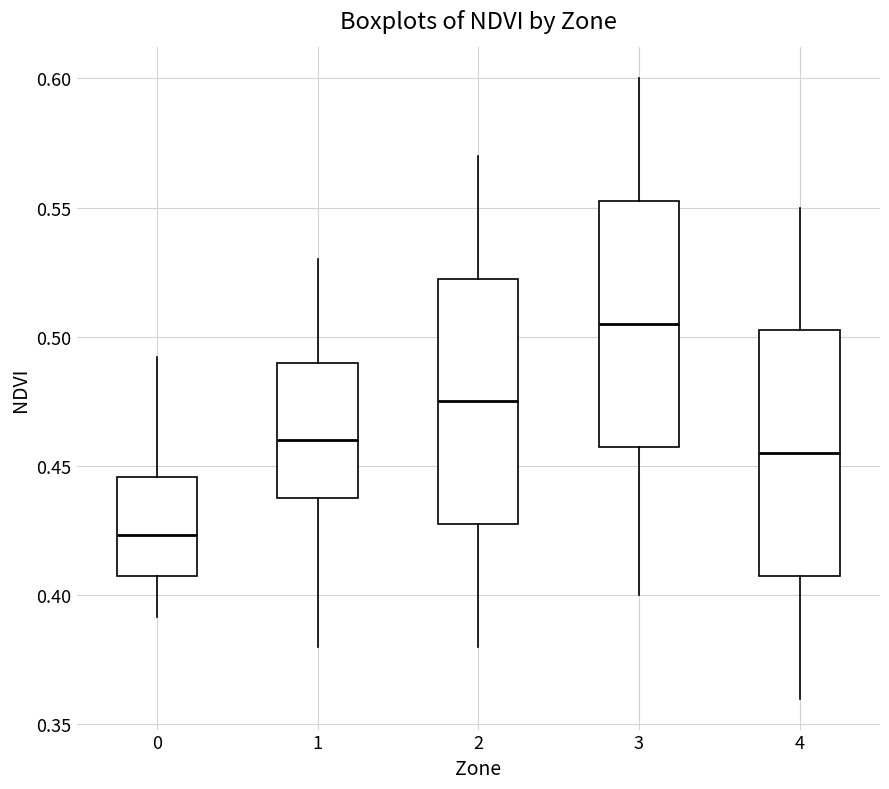

Which box's median line is the lowest?

0